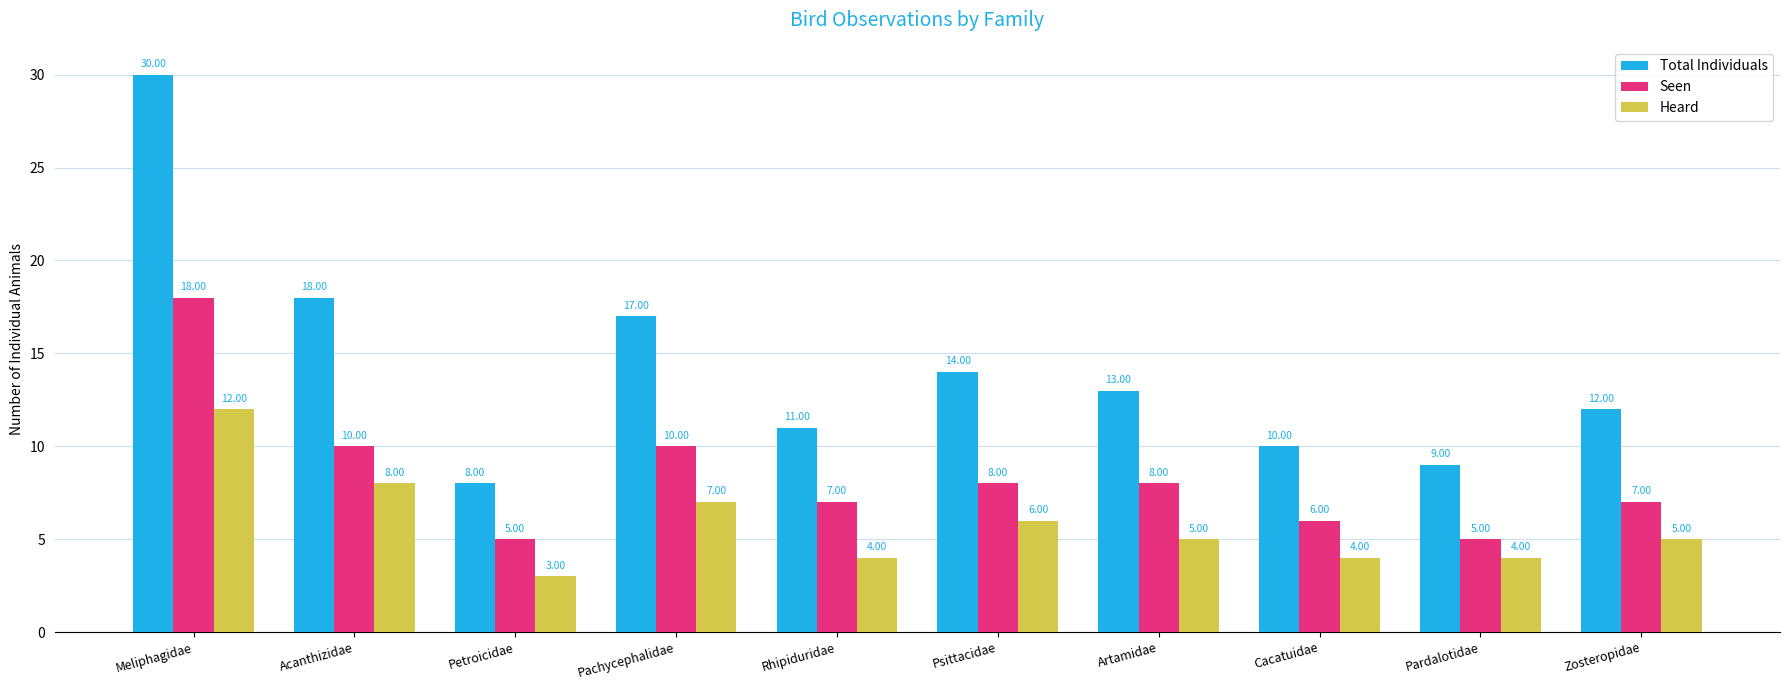

What is the difference between the highest and lowest values at Pachycephalidae?

10